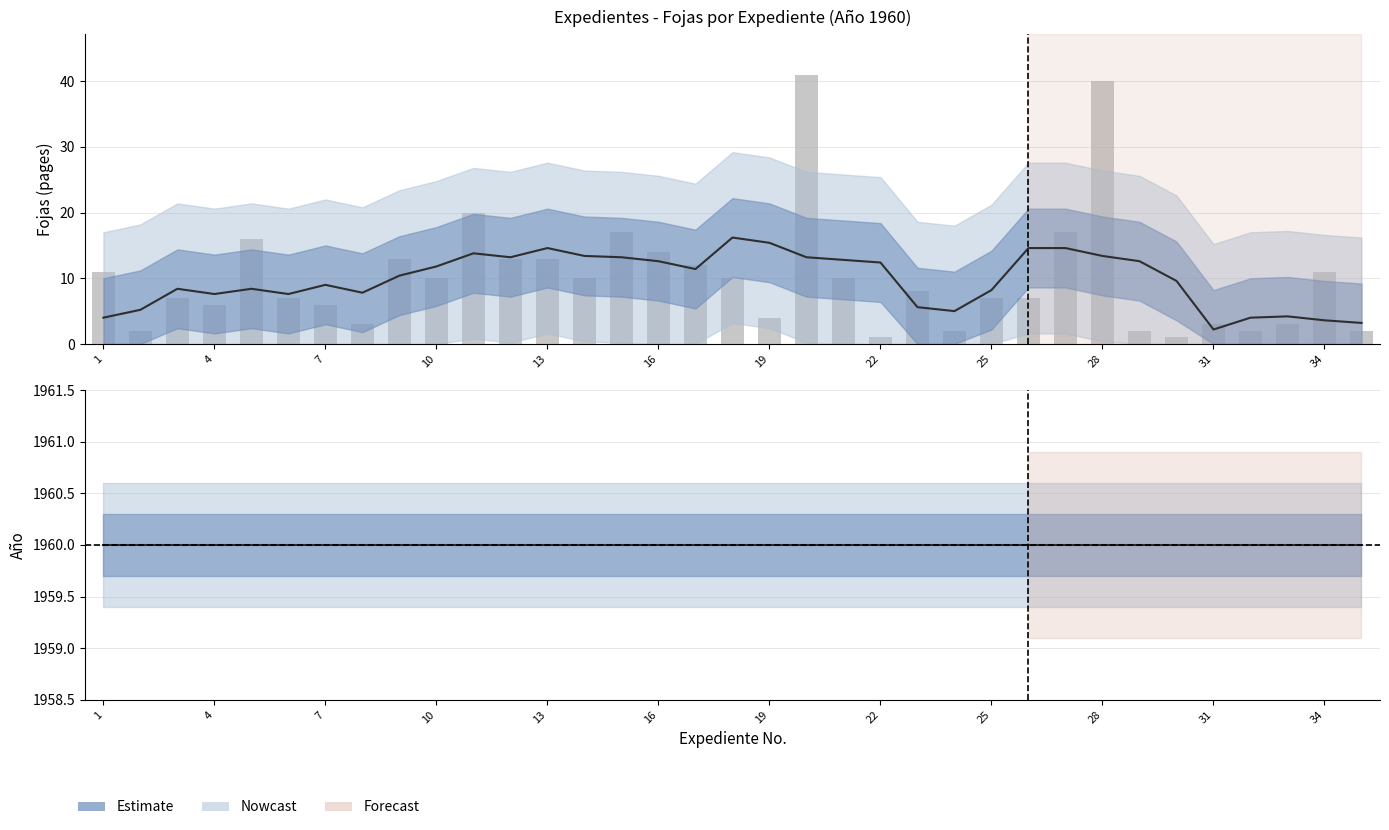

Is it true that the value at 16 is 14?

True